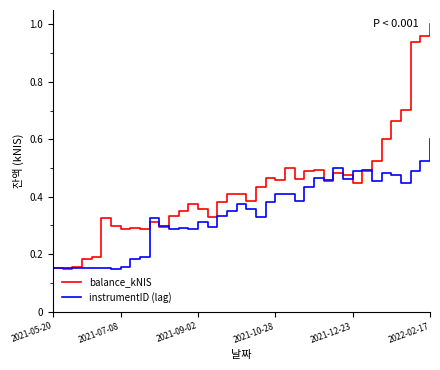

Count the number of data series in this chart.

2